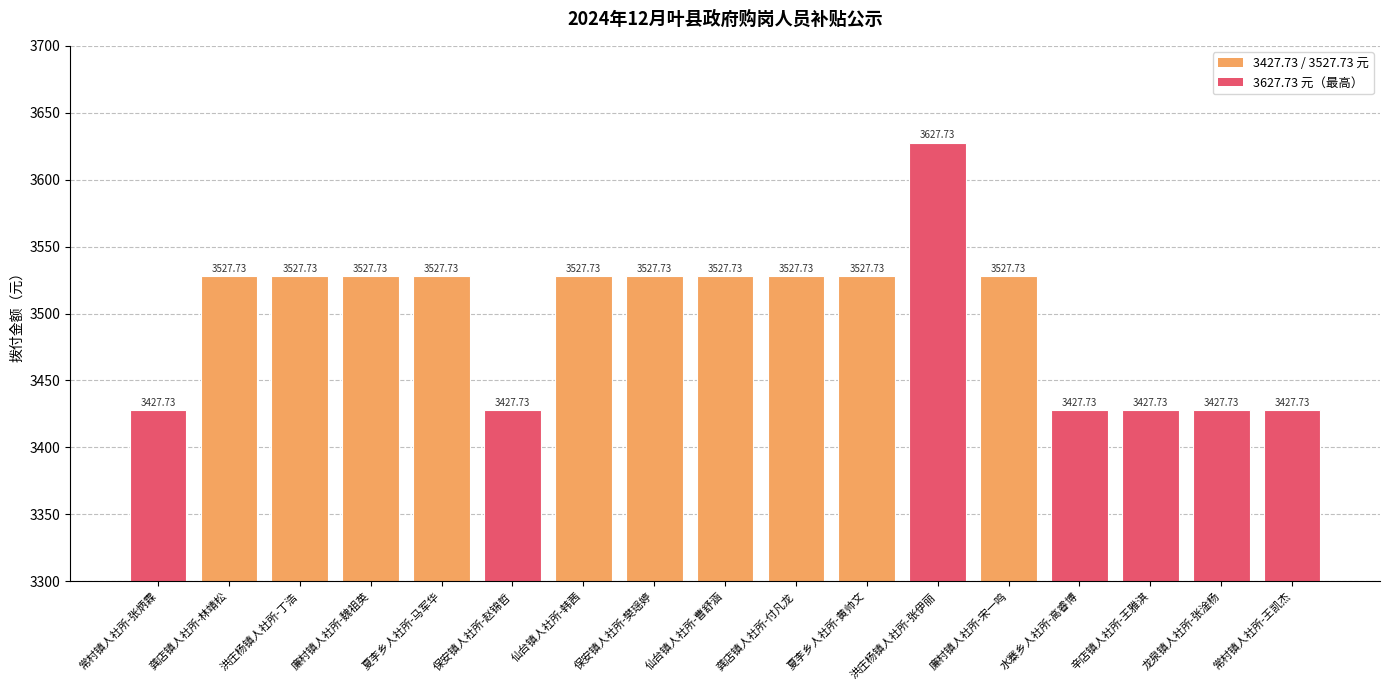

What is the change in value from 保安镇人社所-赵锦哲 to 保安镇人社所-樊瑶婷?

+100.0